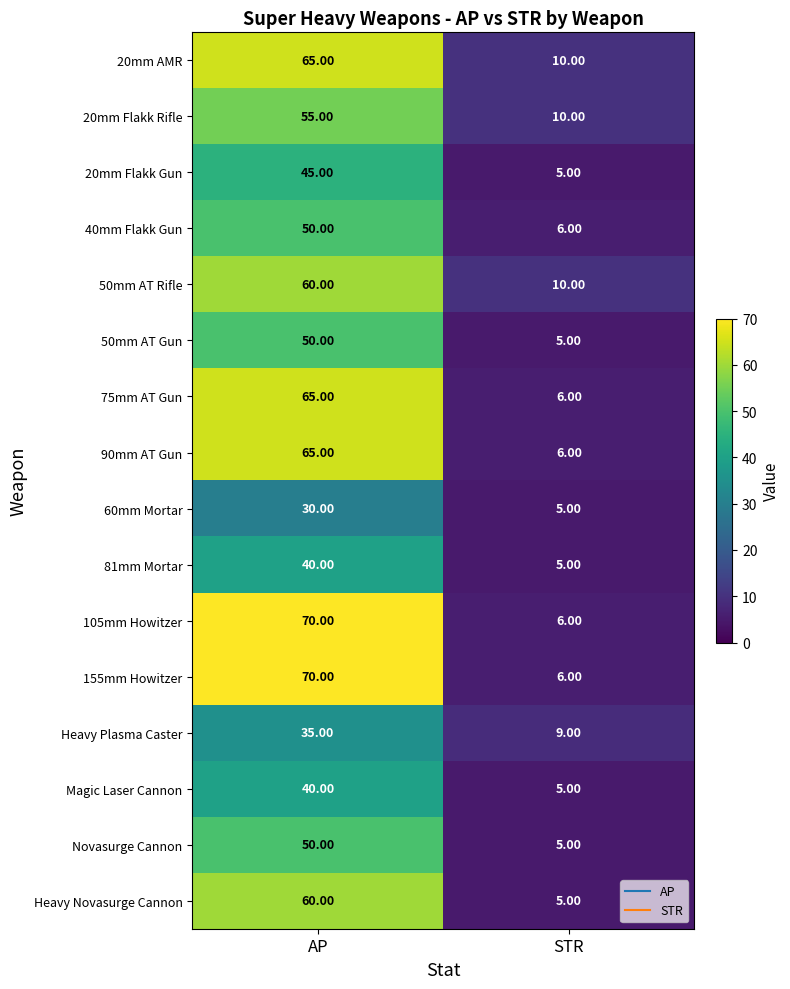

What is the total value across all series at AP?

850